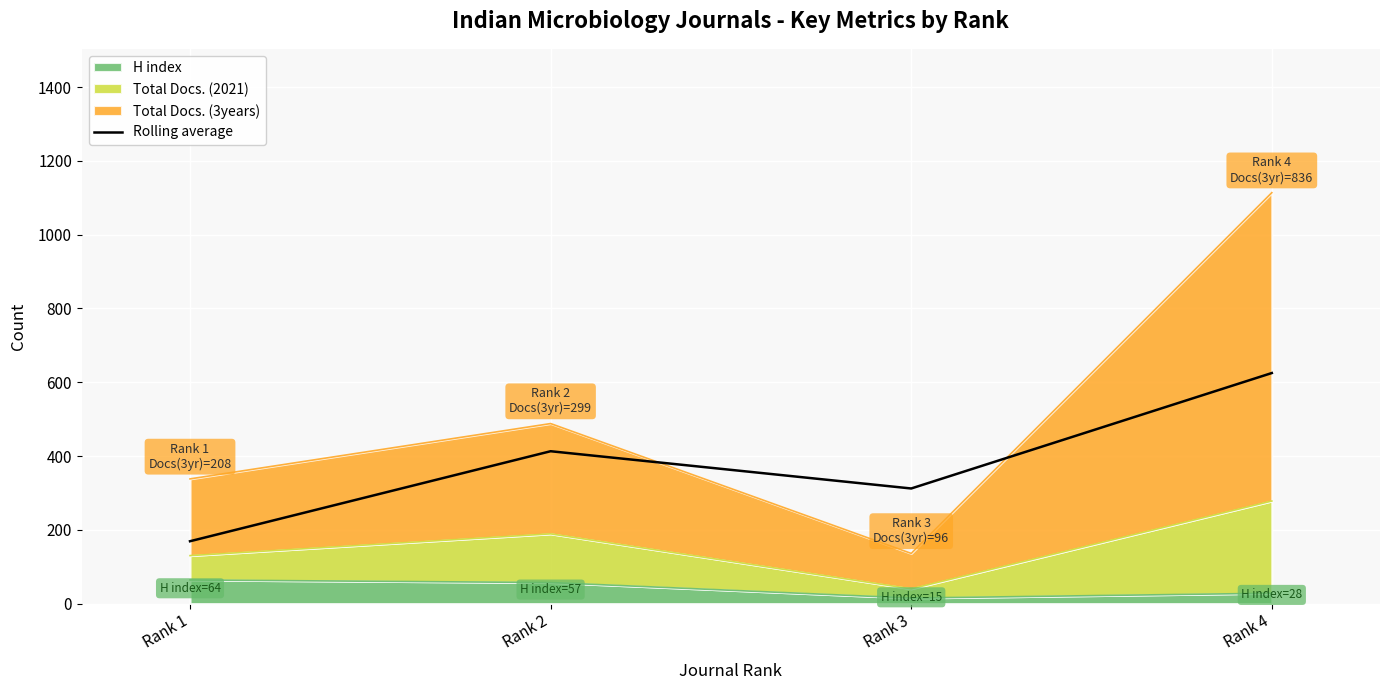

What is the ratio of the value at Rank 3 to the value at Rank 1?

1.8